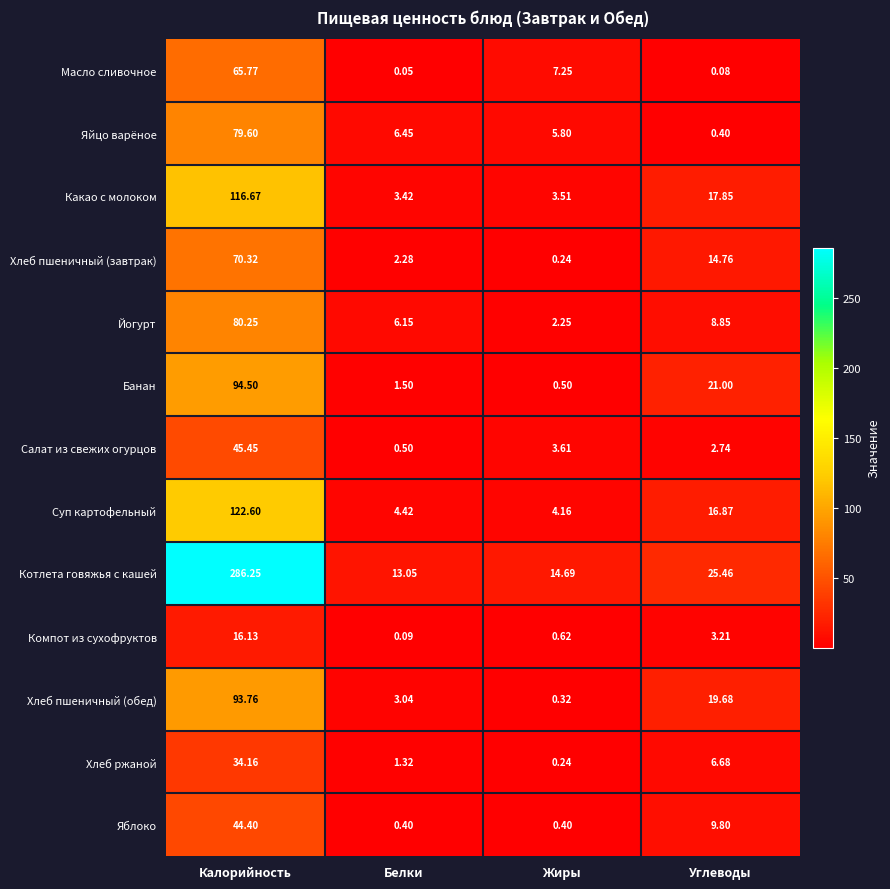

Which series has the widest spread of values?

Котлета говяжья с кашей